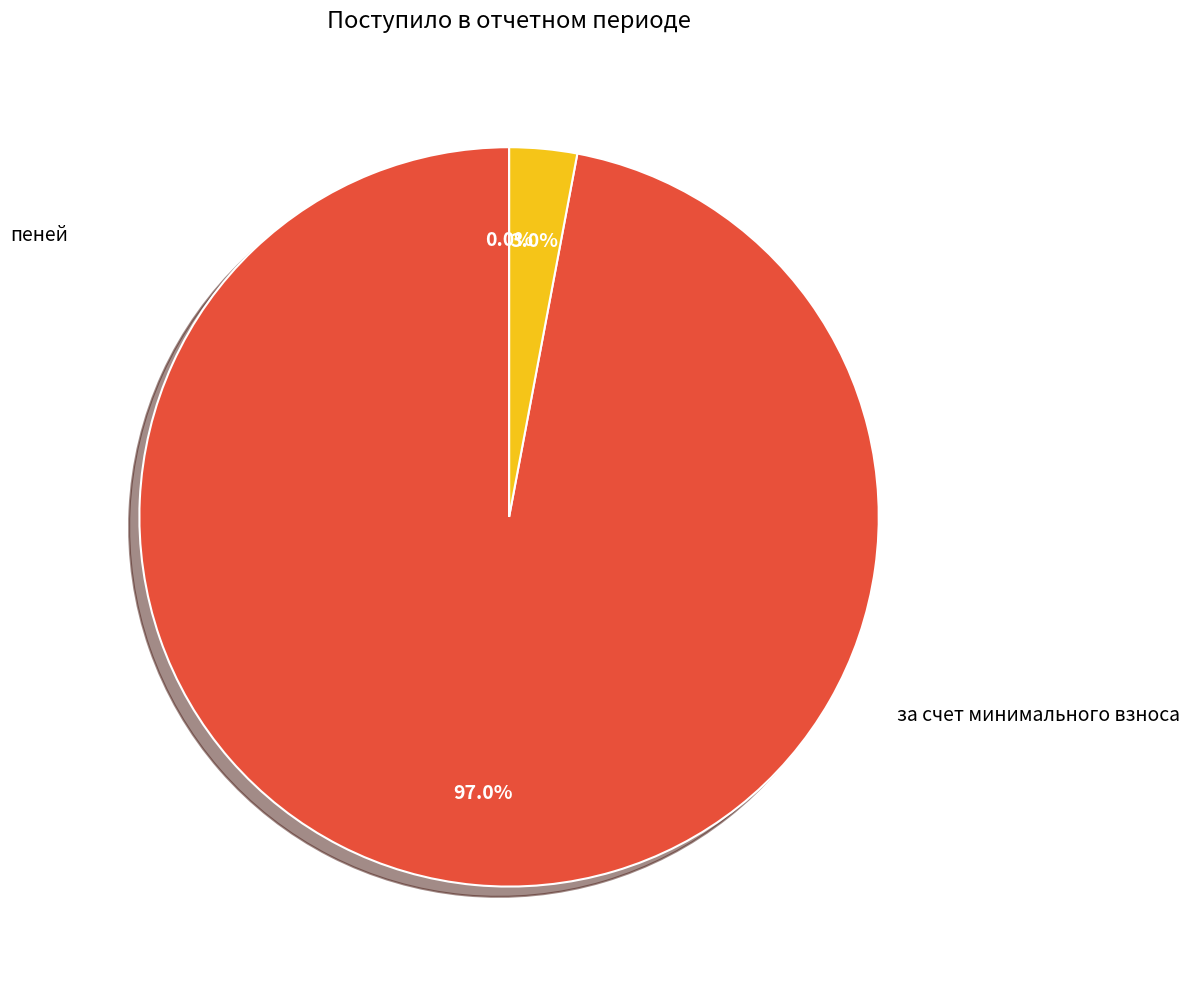

How many segments does this pie chart have?

3